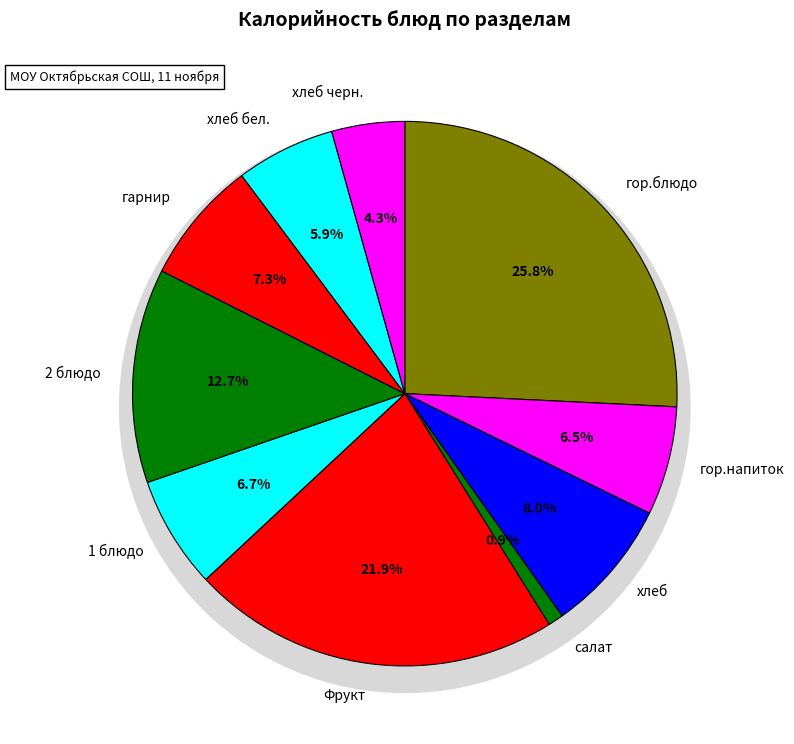

Does any single category account for the majority?

No